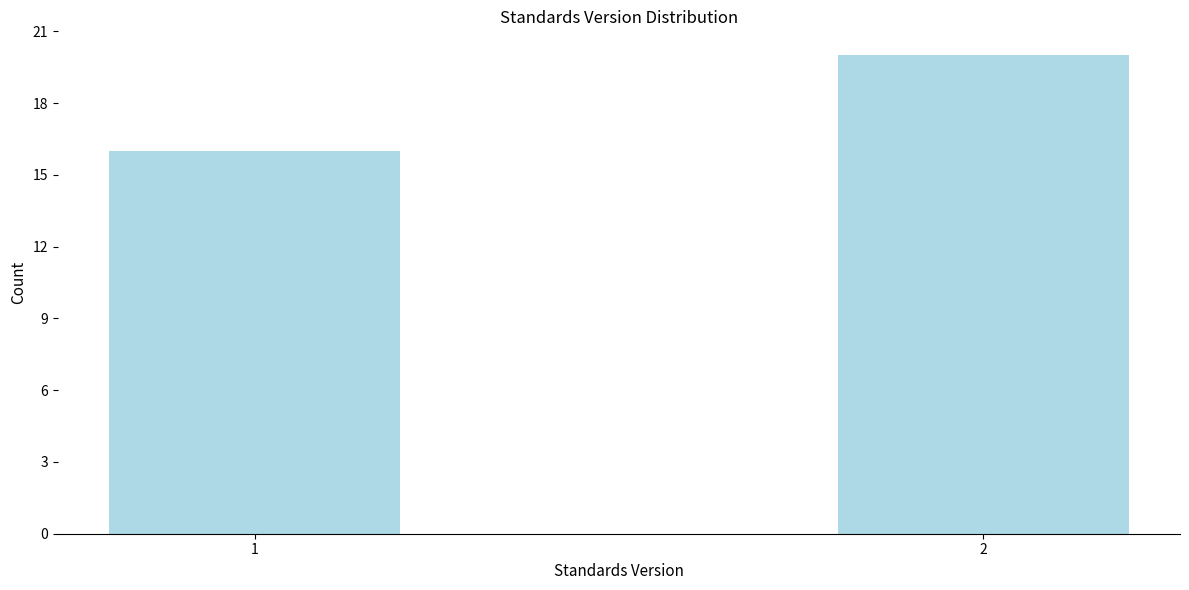

Reading right to left, extract all data points from this chart.

2=20	1=16